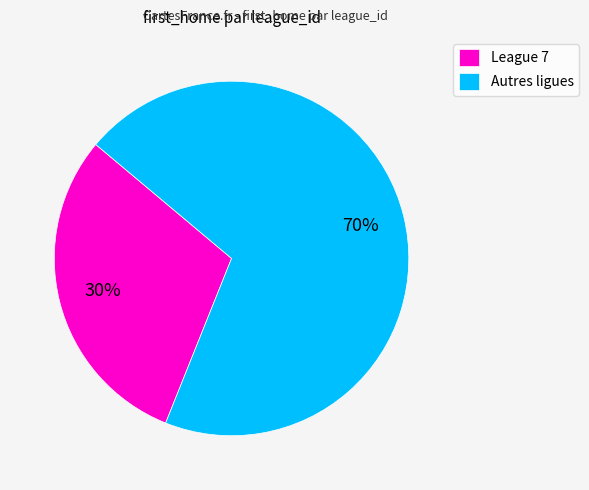

Is there a majority slice in this chart?

Yes